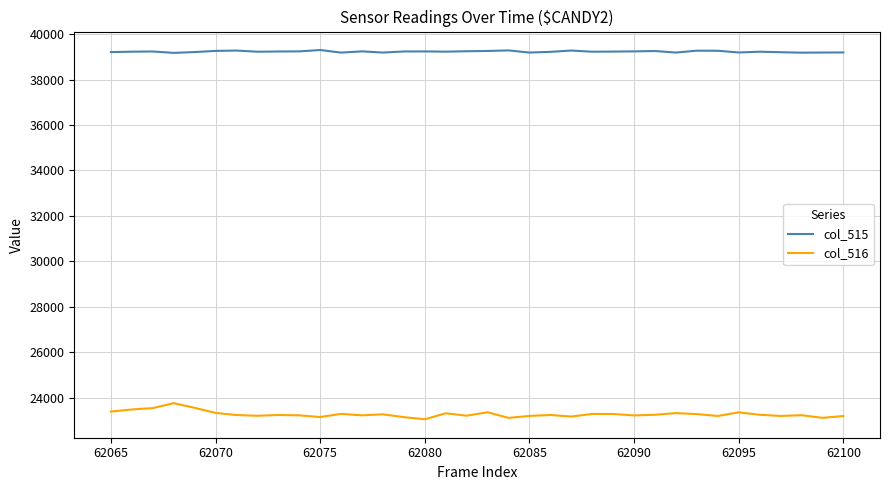

What is the average value of the col_515 series?

39233